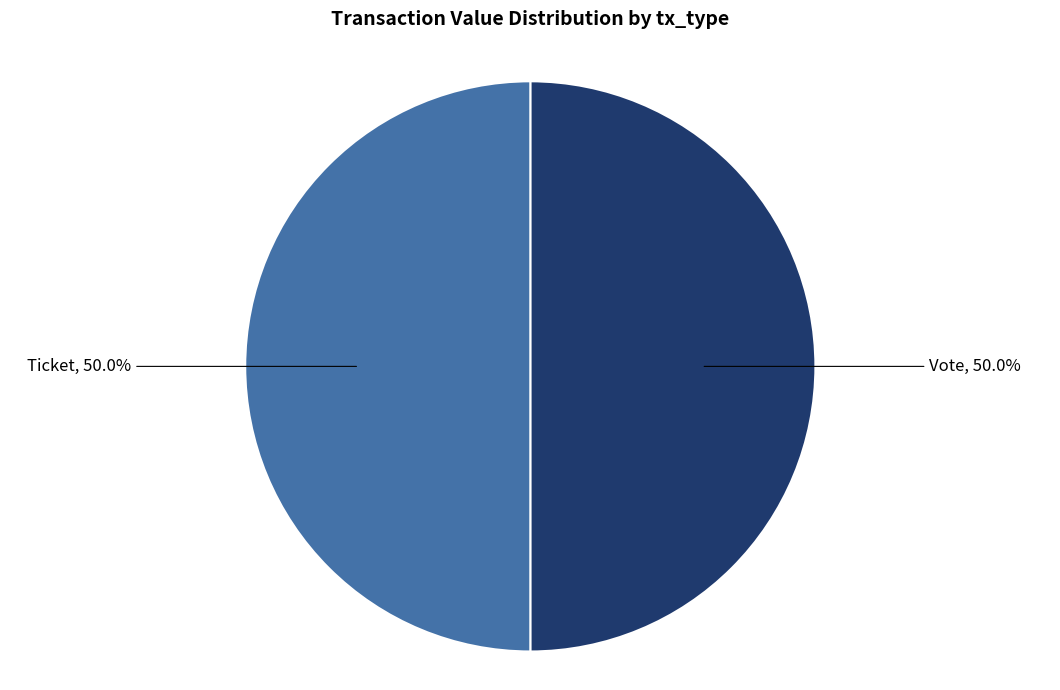

How many segments does this pie chart have?

2